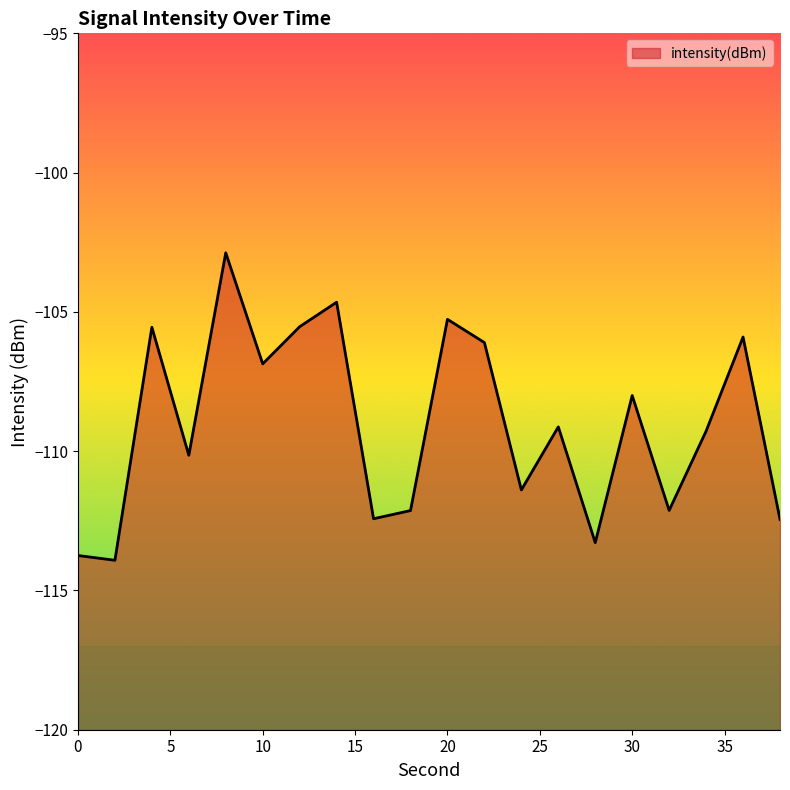

Where is the data nearest to the value -108?

30